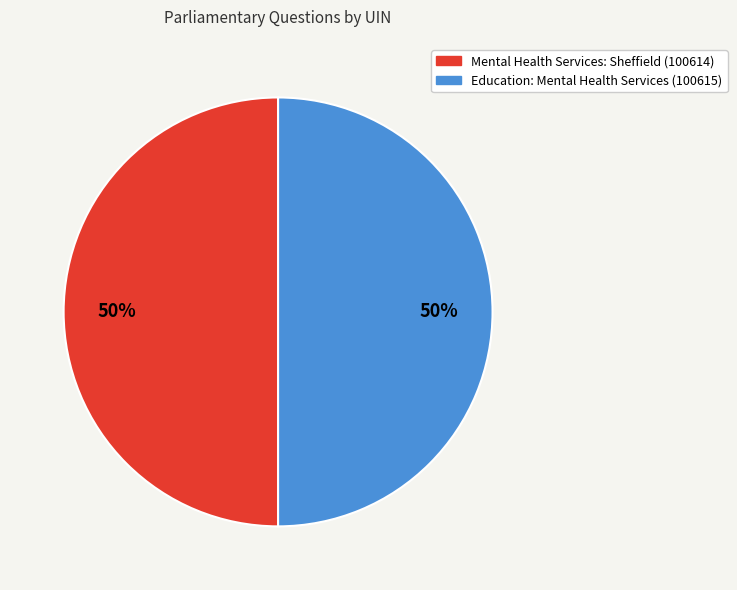

Approximately how many times larger is the value at Education: Mental Health Services (100615) compared to Mental Health Services: Sheffield (100614)?

1.0